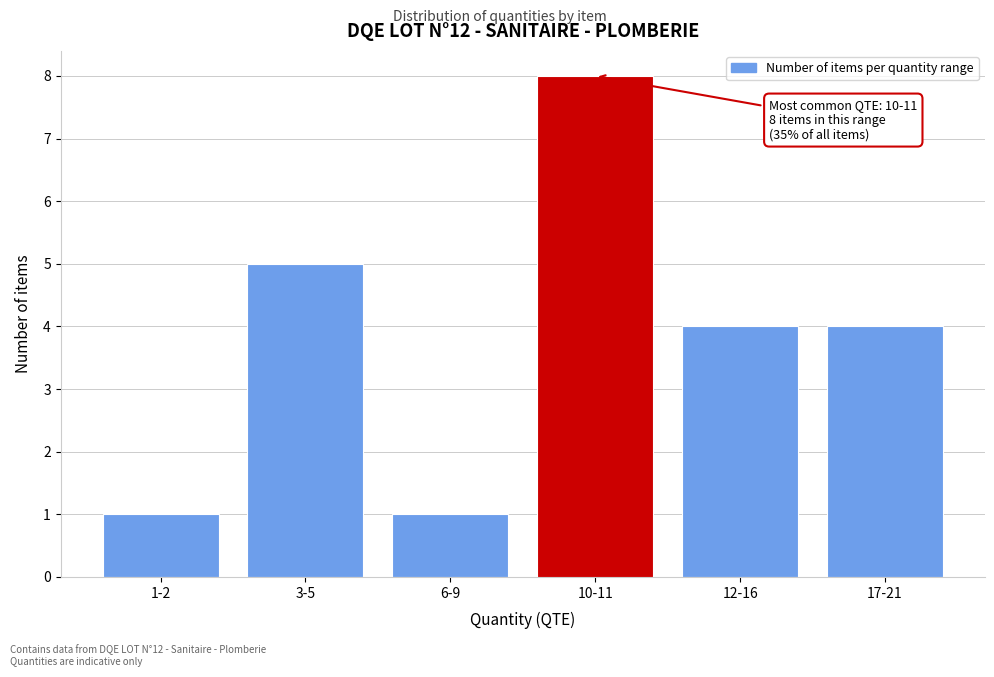

Reading left to right, what are all the values shown in this chart?

1-2=1	3-5=5	6-9=1	10-11=8	12-16=4	17-21=4